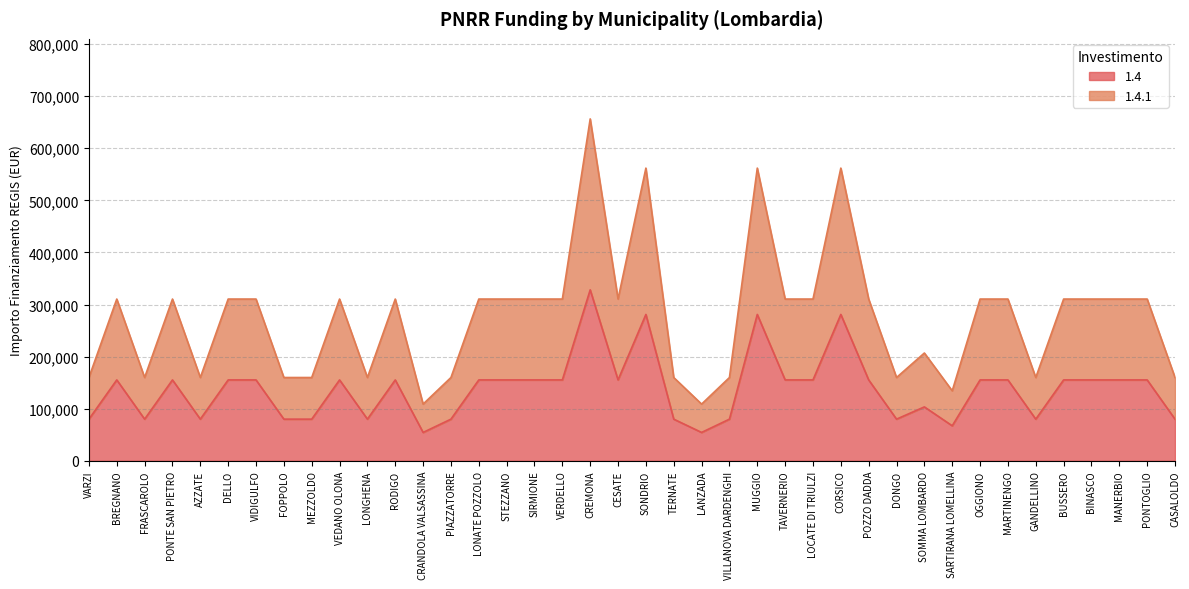

Which series changed the most between VIDIGULFO and VILLANOVA DARDENGHI?

1.4.1